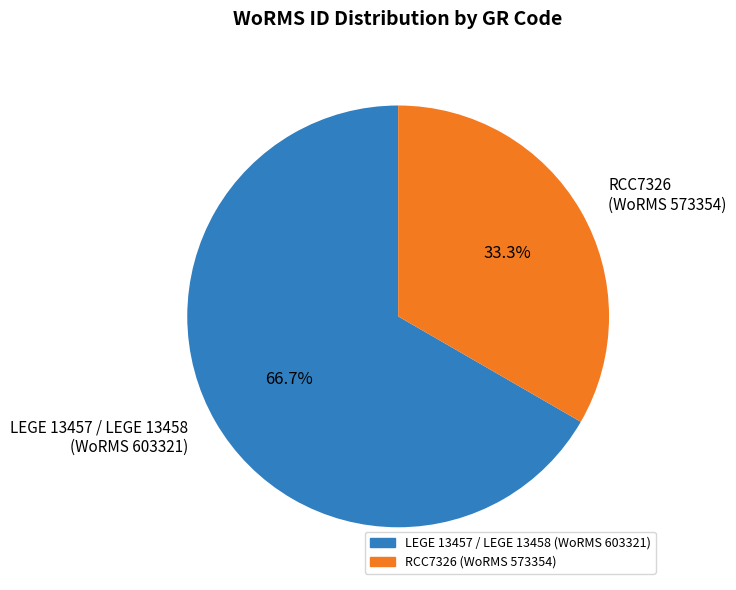

Rank the categories by value from highest to lowest.

LEGE 13457 / LEGE 13458 (WoRMS 603321), RCC7326 (WoRMS 573354)